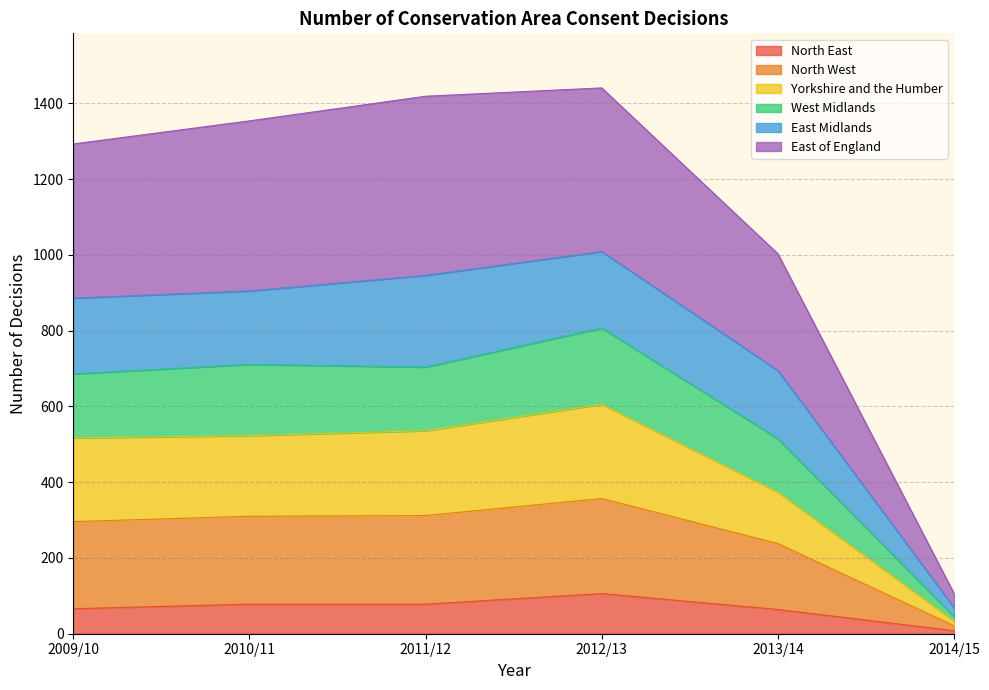

At which label does North East reach its minimum?

2014/15